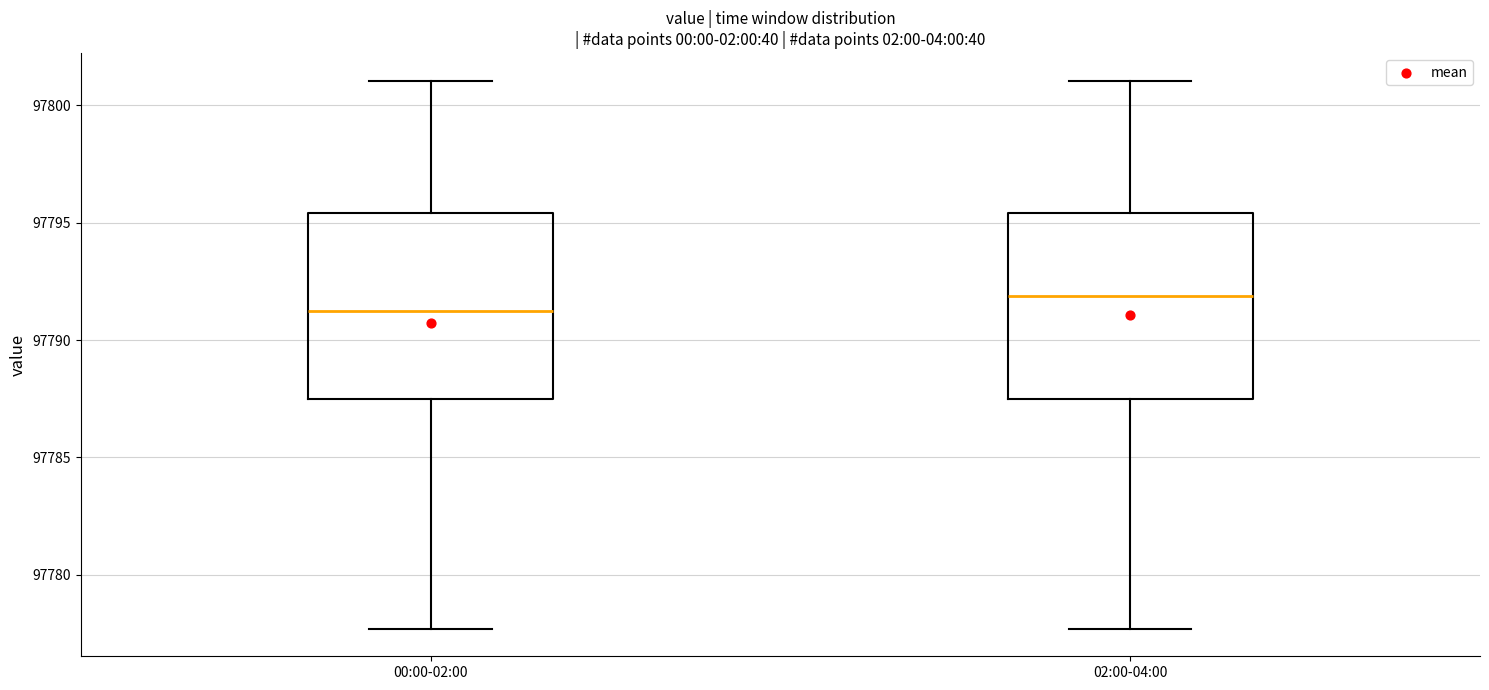

Where is the lower edge of the box for 02:00-04:00 on the y-axis? The values are not printed on the chart, so give them approximately, as read against the axis.

97787.5